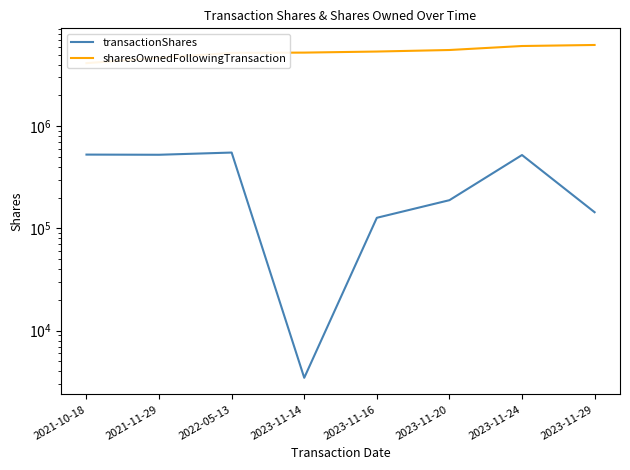

True or false: transactionShares and sharesOwnedFollowingTransaction intersect in this chart.

False